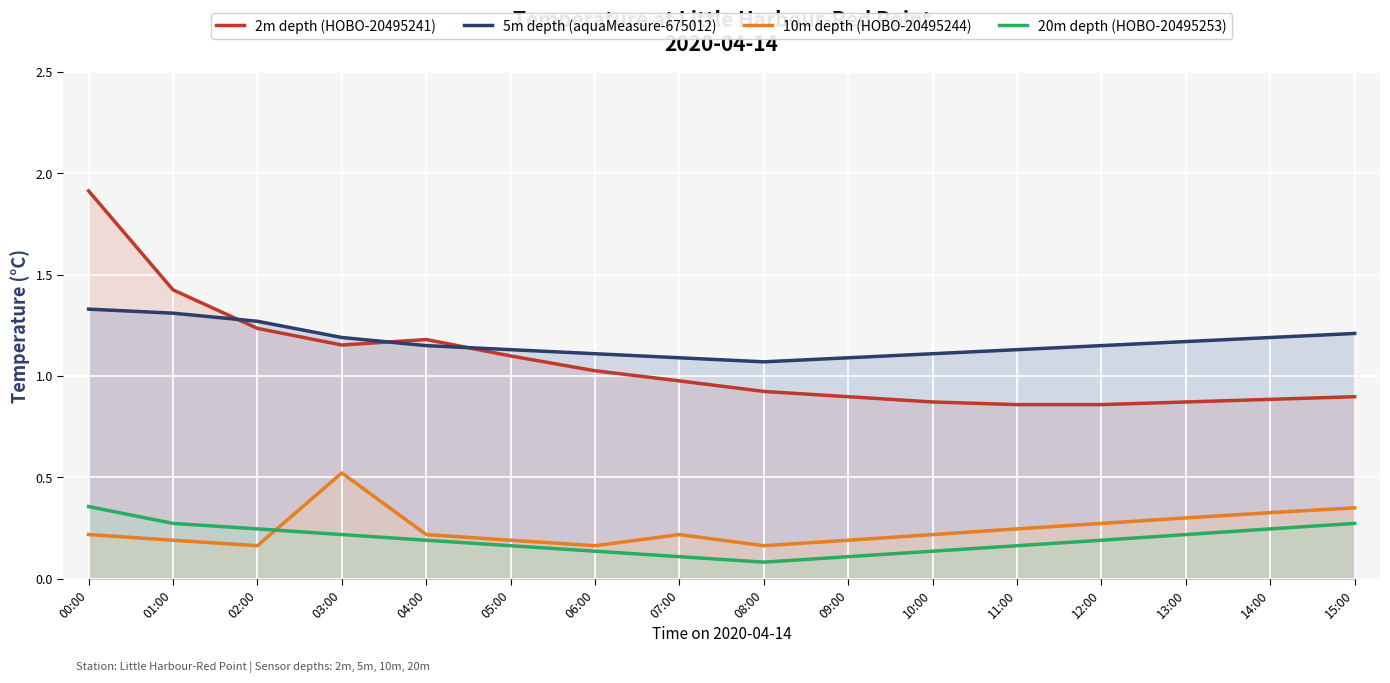

At which category does 10m depth (HOBO-20495244) reach its first local valley?

02:00